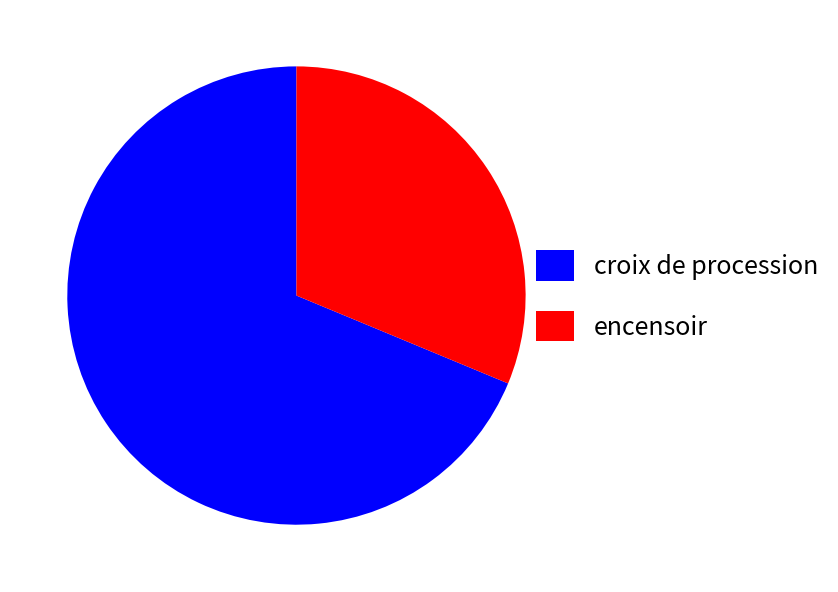

Count the number of slices in the pie.

2